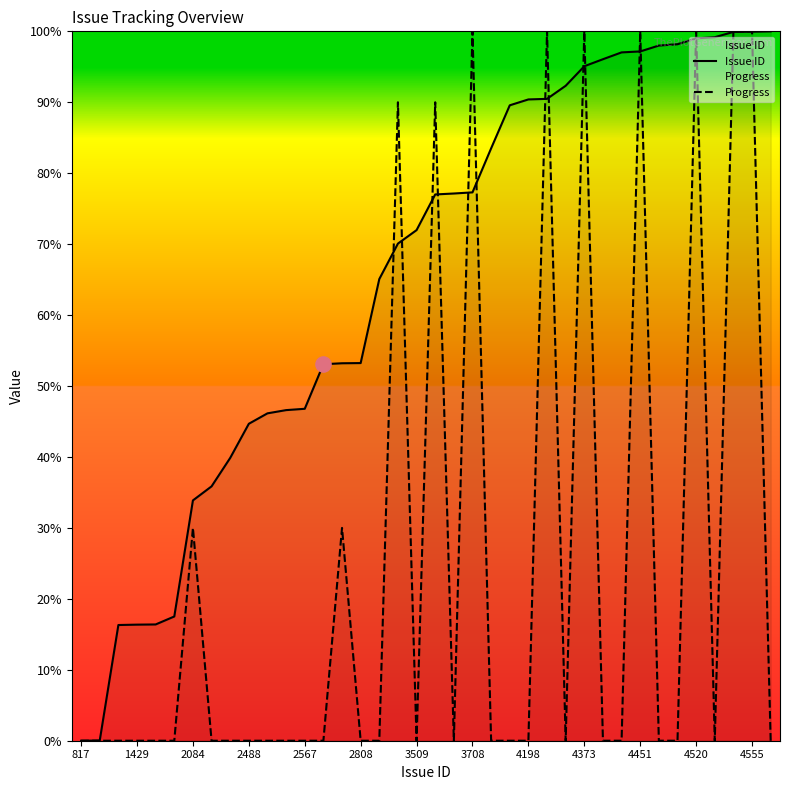

At how many categories does at least one series exceed 99?

9